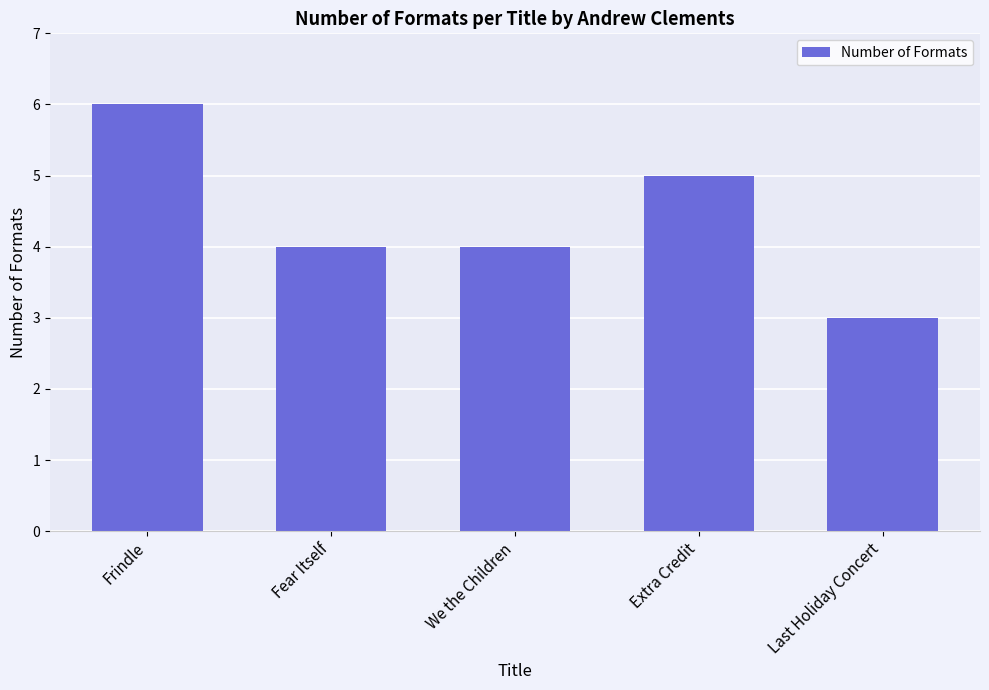

What is the sum of the values at Fear Itself and Last Holiday Concert?

7